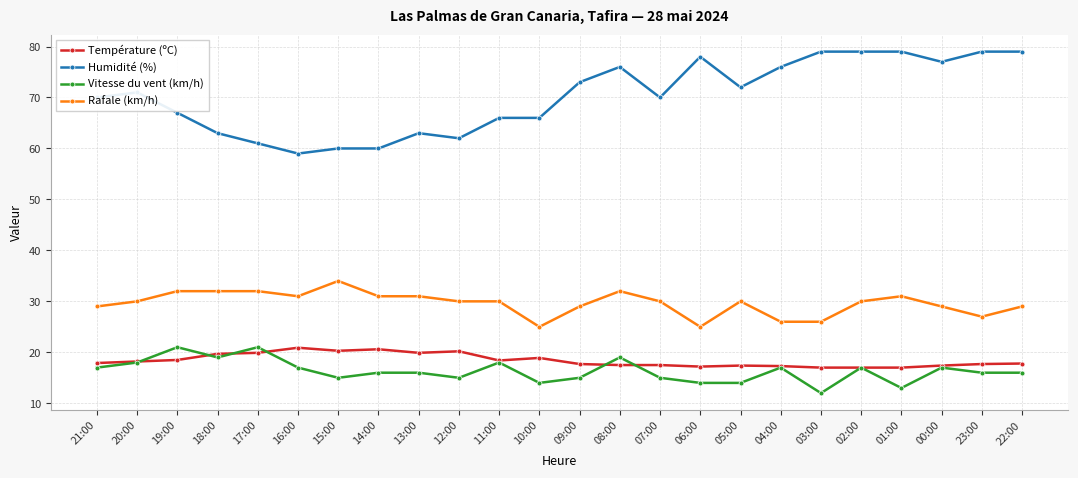

True or false: Humidité (%) and Température (ºC) intersect in this chart.

False